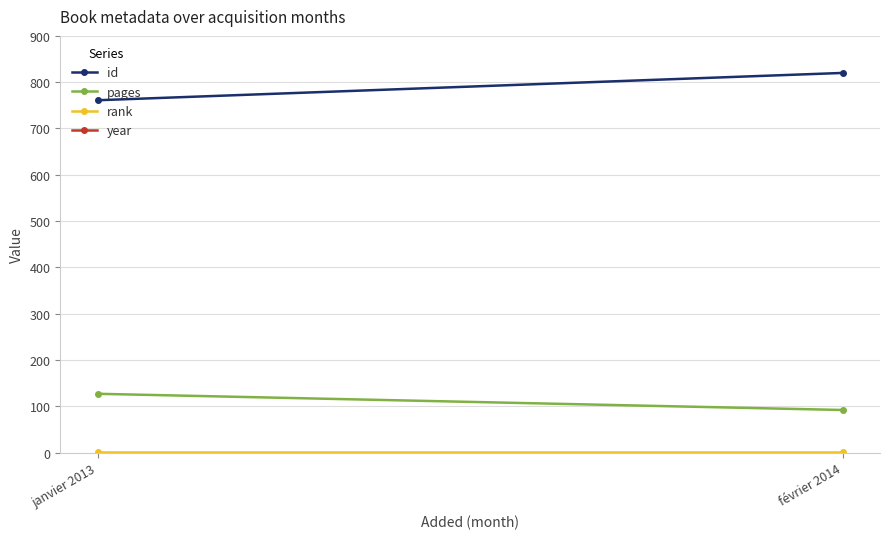

What is the difference between the maximum and minimum values in the id series?

59